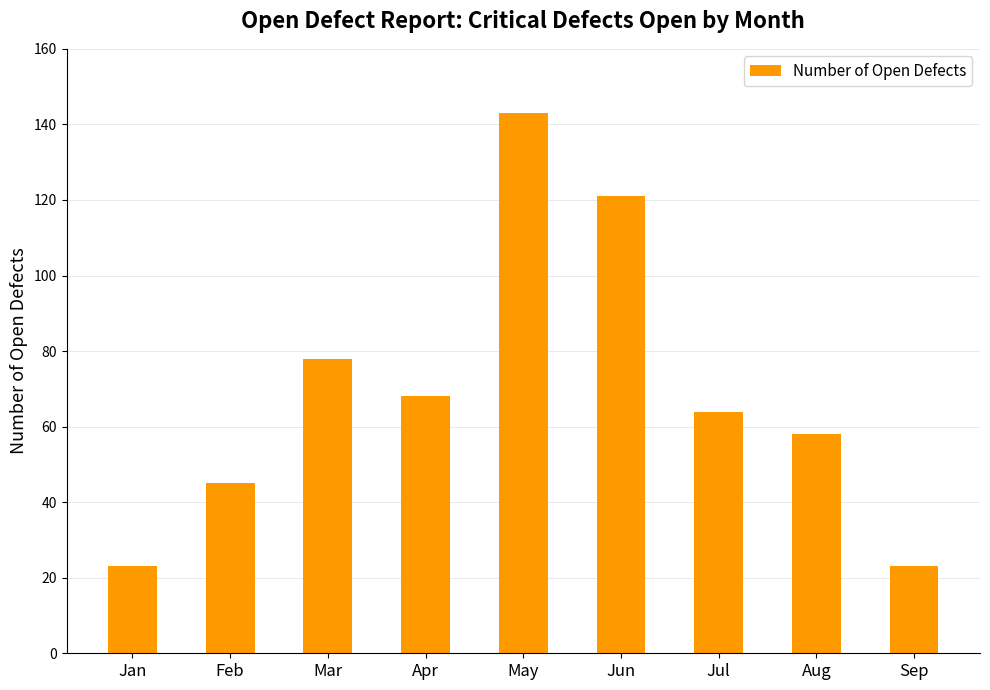

What is the value of the 5th bar from the left?

143